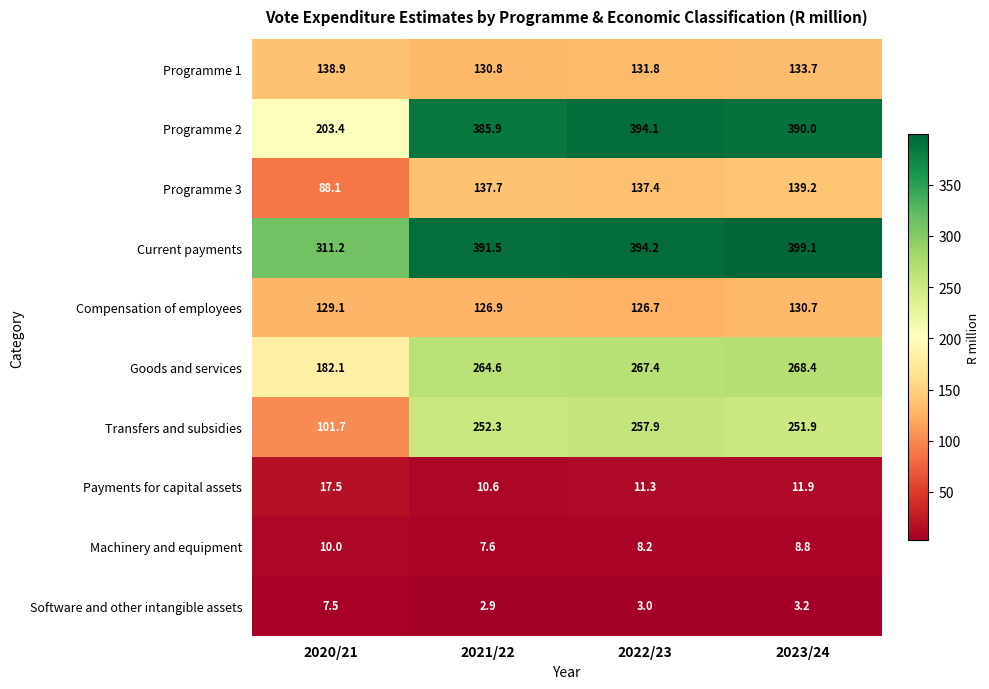

Which series has the widest spread of values?

Programme 2